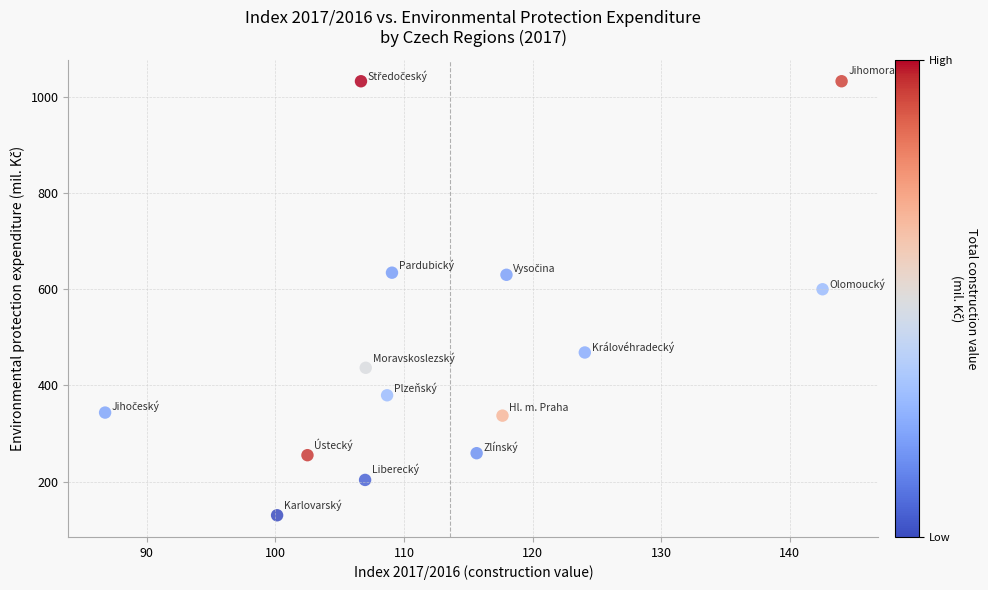

What is the range of X values (max minus min)?

57.3